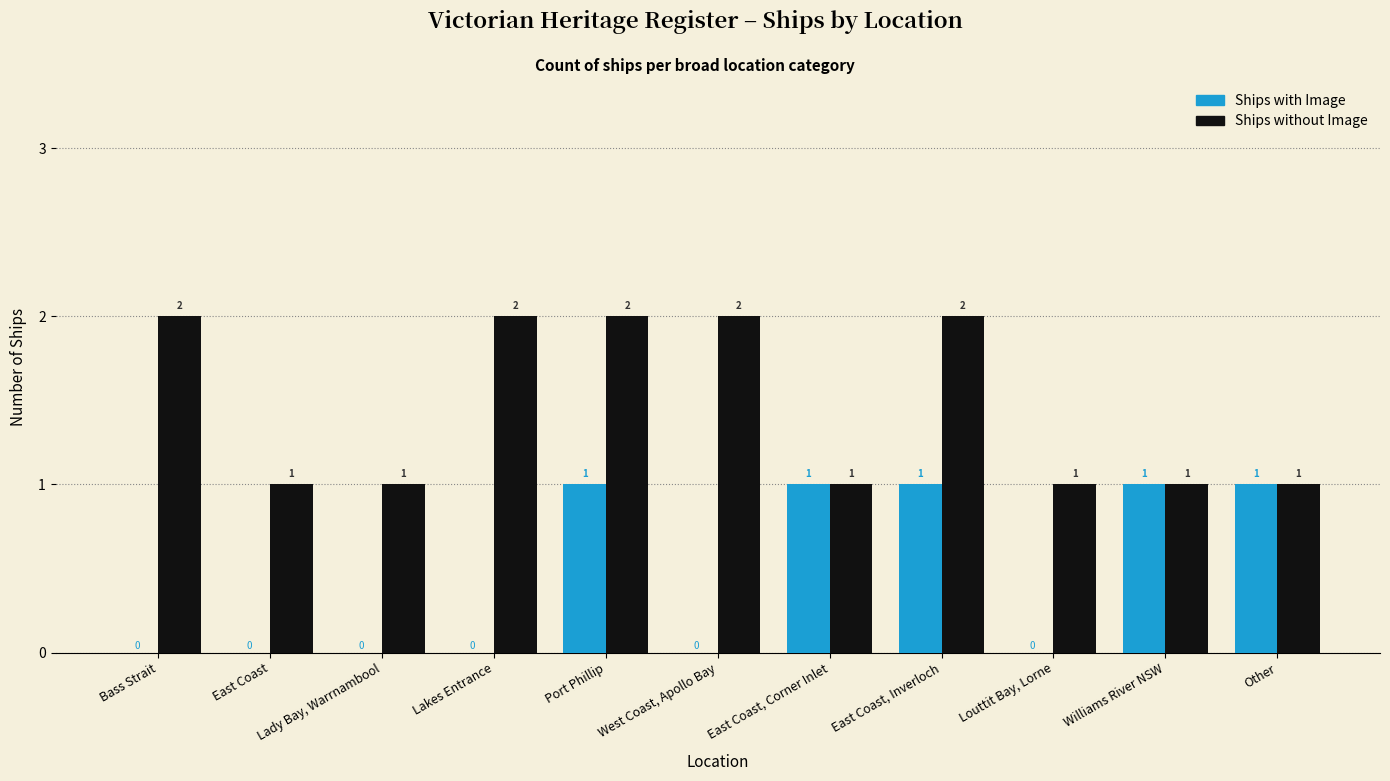

Reading left to right, list all the values displayed in this chart.

Ships with Image: 0	0	0	0	1	0	1	1	0	1	1
Ships without Image: 2	1	1	2	2	2	1	2	1	1	1